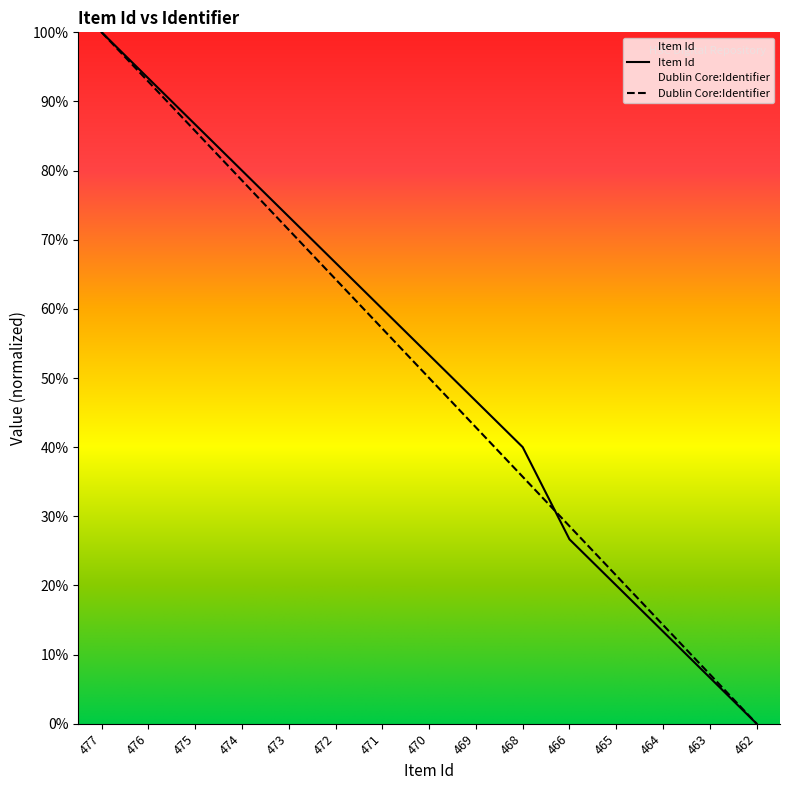

How many positive values does the Dublin Core:Identifier series have?

14